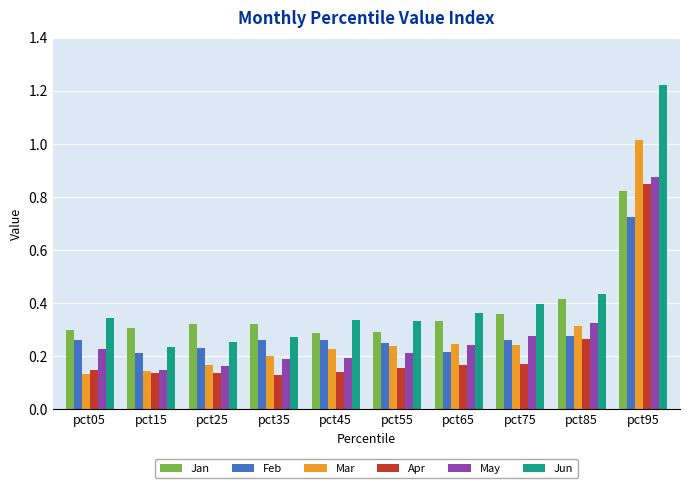

What is the sum of the Jan values at pct05 and pct25?

0.6